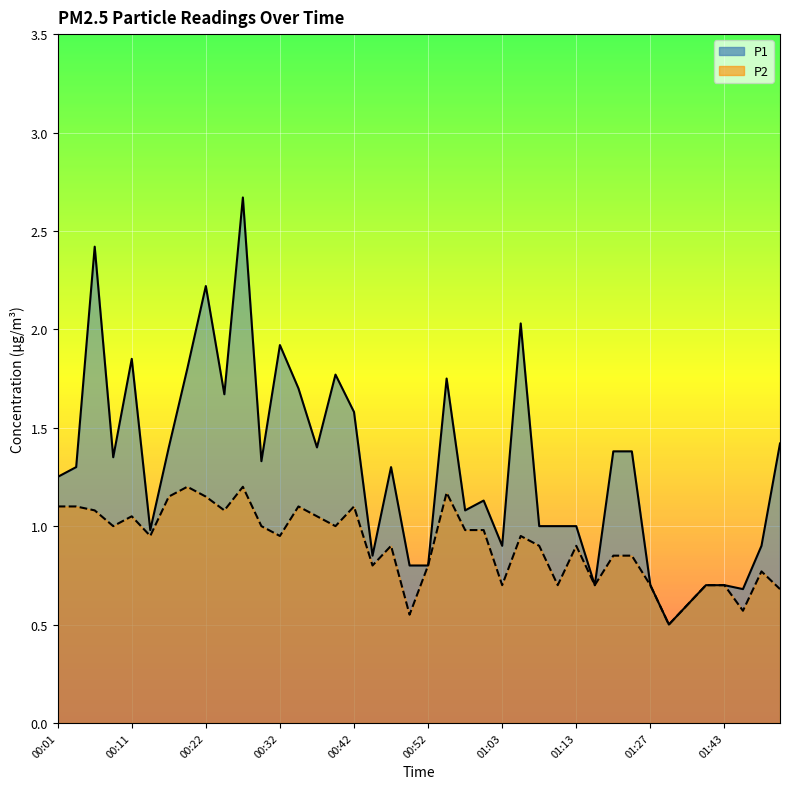

At which category does the chart reach its minimum across all series?

01:32